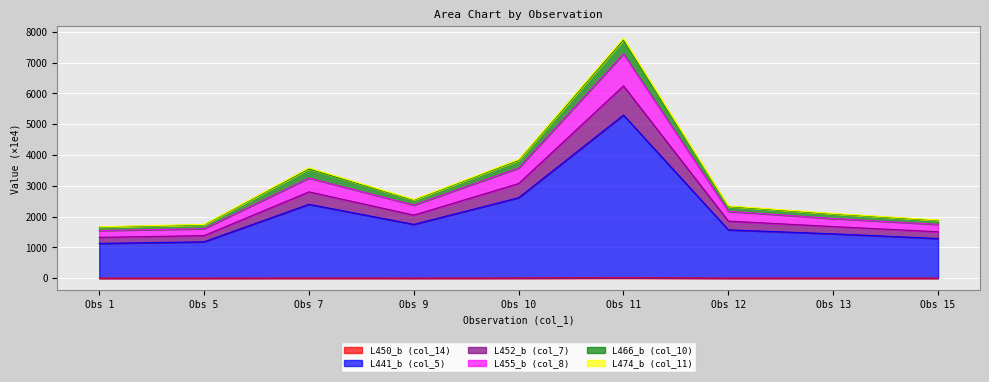

At which category is the sum across all series the highest?

Obs 11